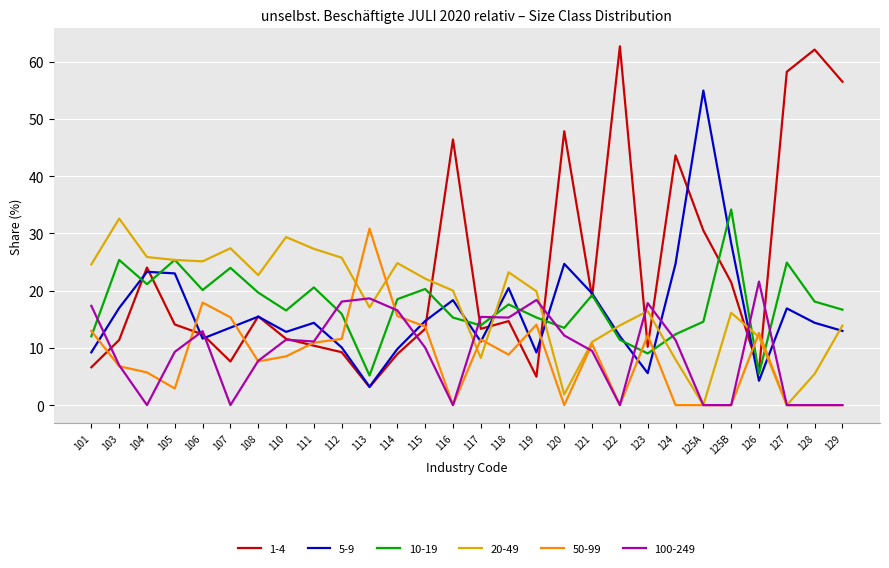

Which series changed the most between 107 and 114?

100-249